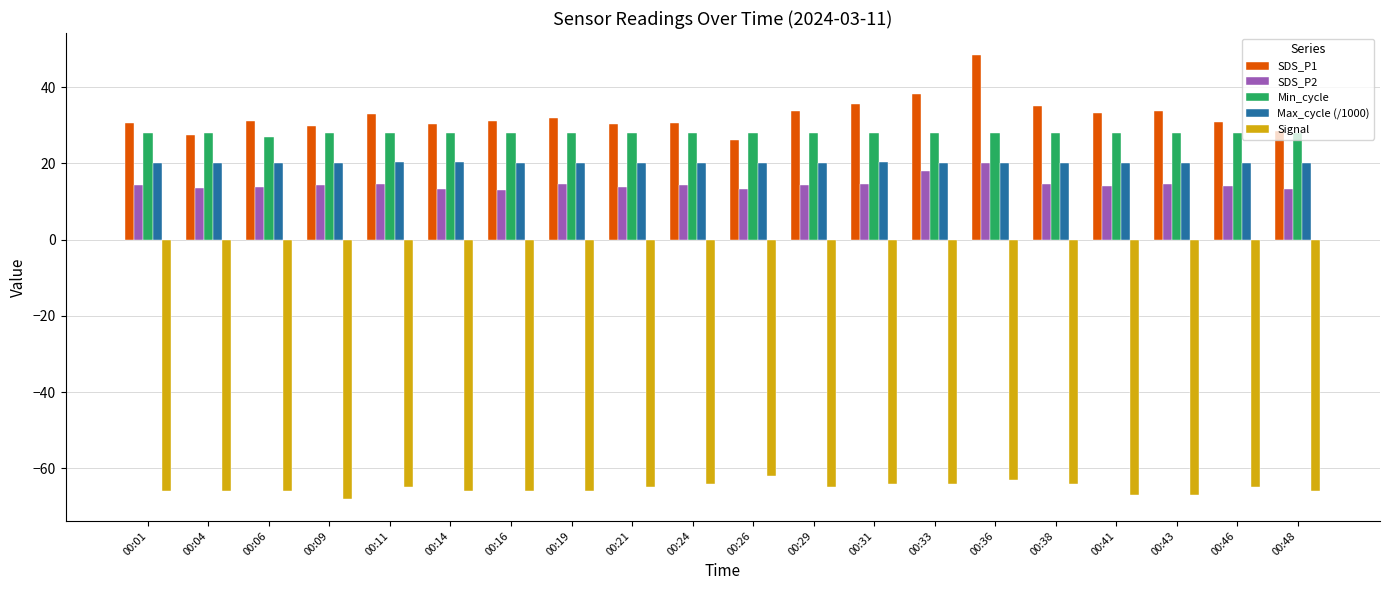

How many bars are there in each group?

5